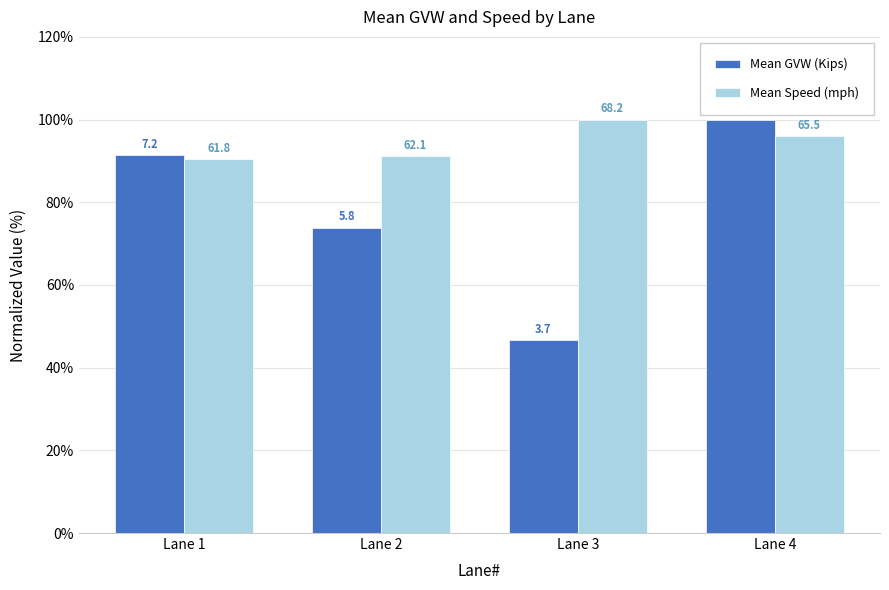

Which series has the largest total across all categories?

Mean Speed (mph)